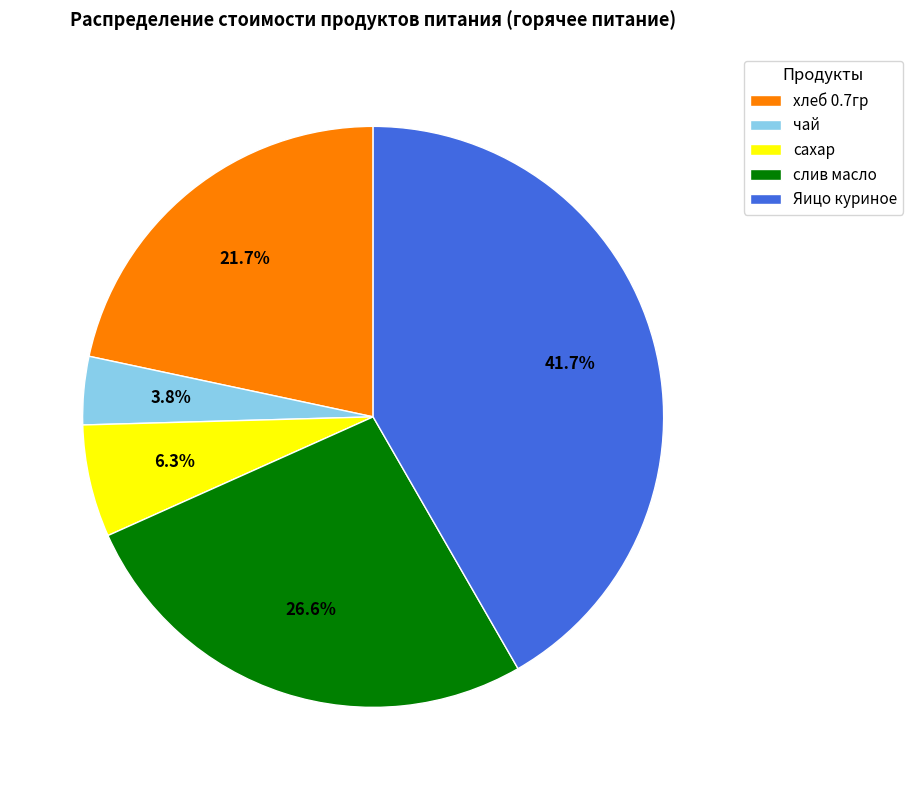

To the nearest percent, what is the difference between the largest and smallest slice percentages?

38%